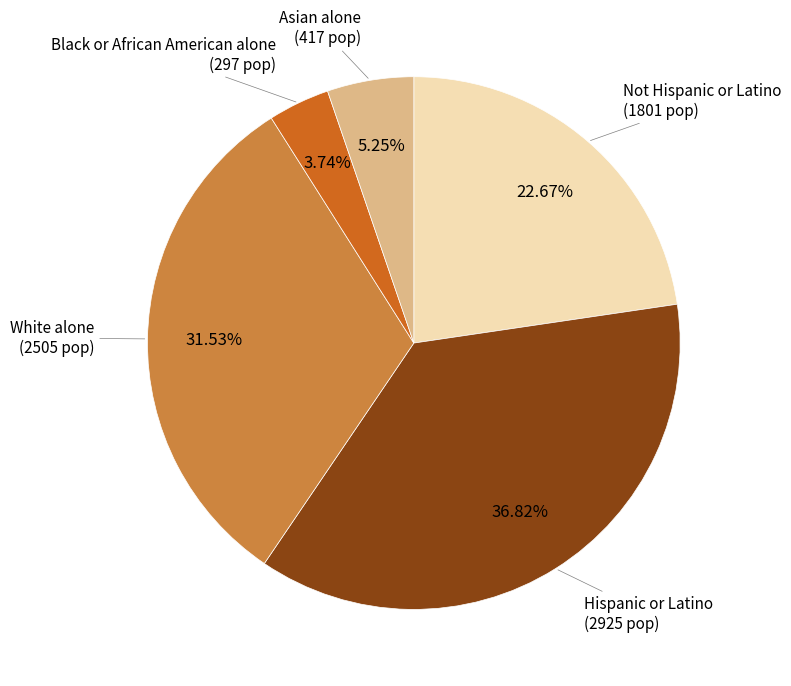

Is there any slice that represents more than half of the pie?

No